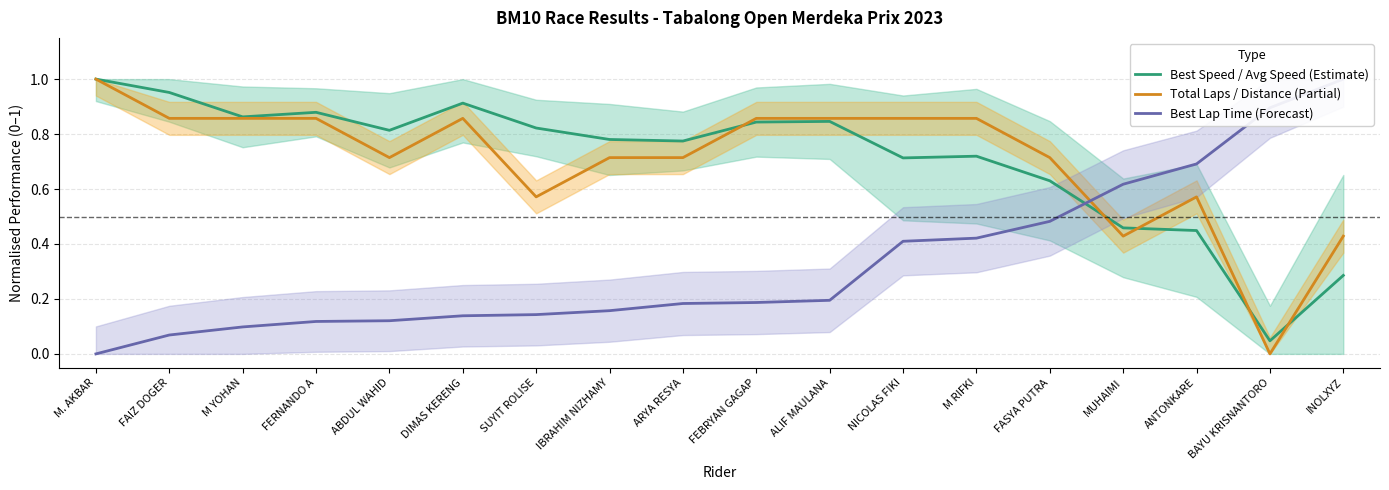

What is the maximum value shown in the chart?

1.0